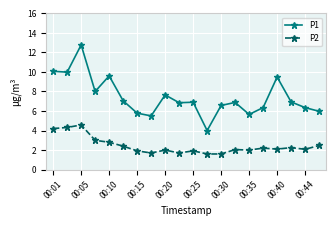

Which series has the largest total across all categories?

P1